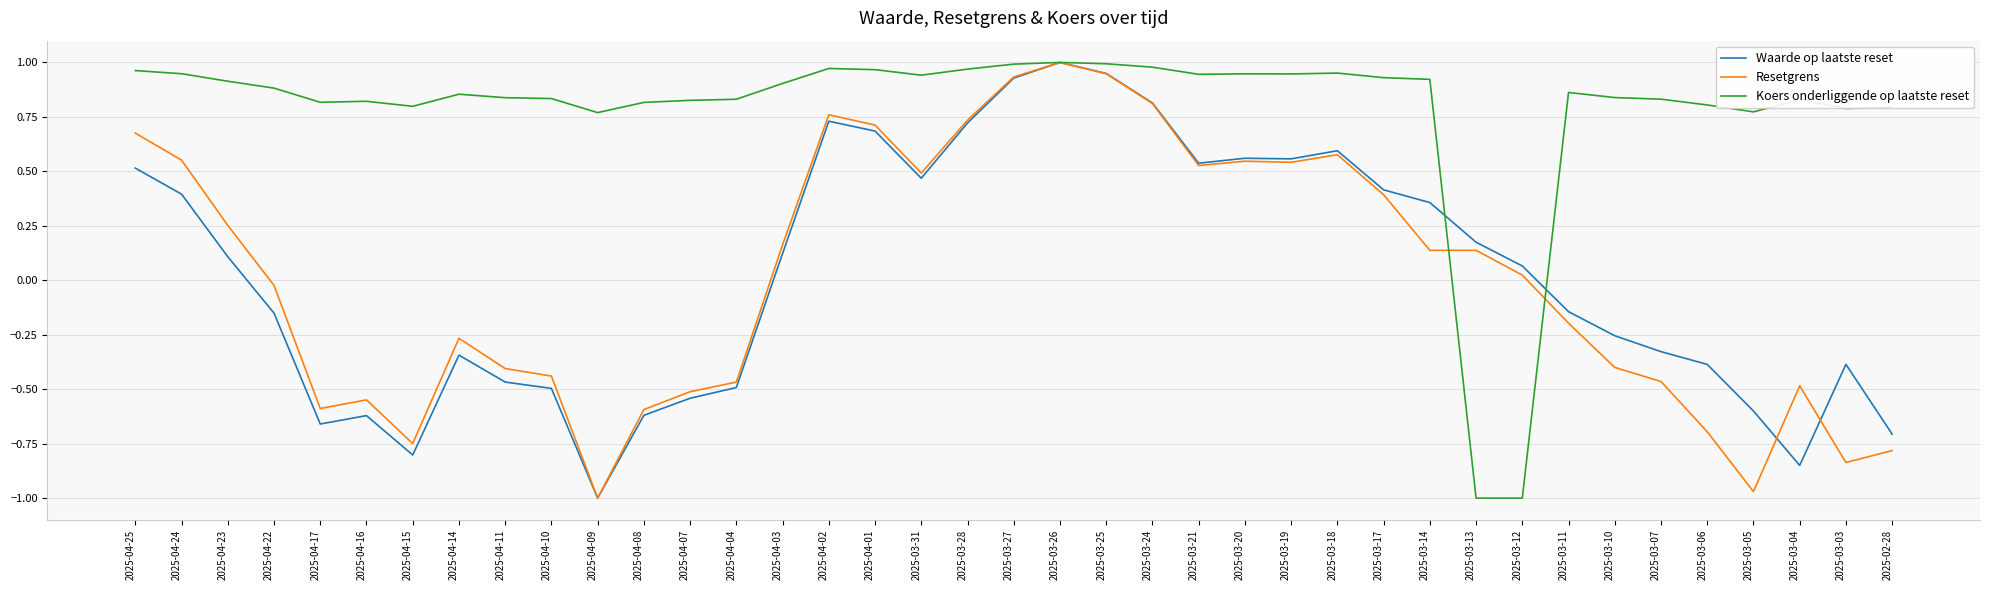

True or false: Koers onderliggende op laatste reset and Waarde op laatste reset cross at least once.

True